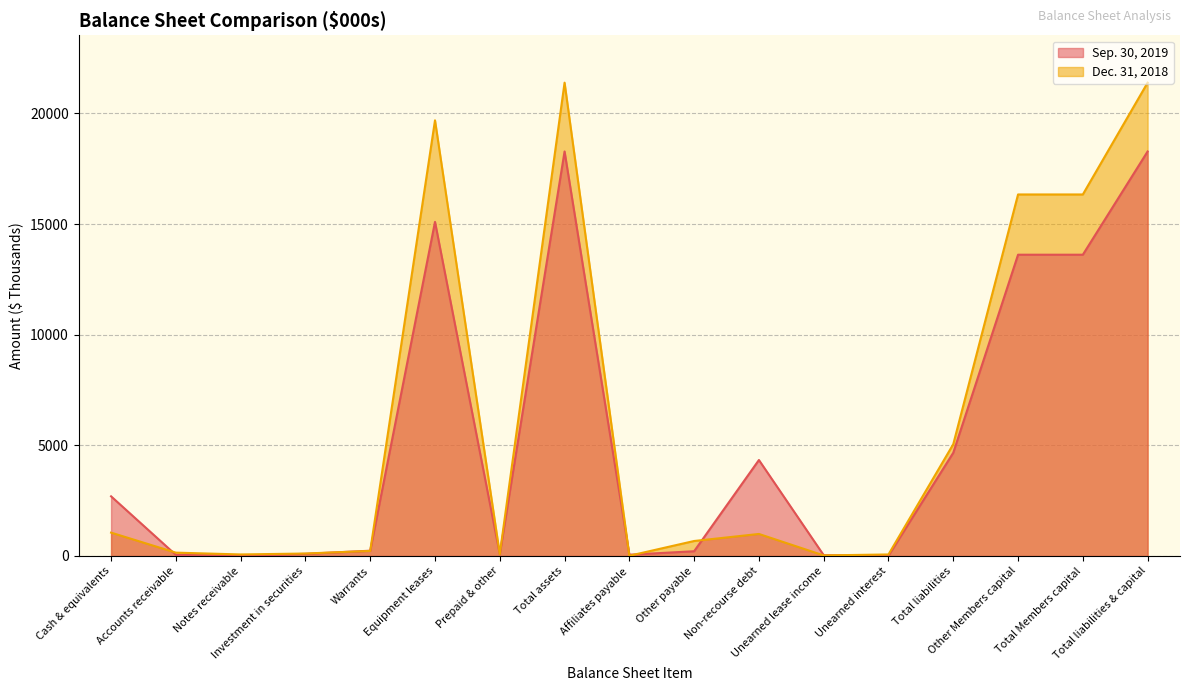

True or false: Sep. 30, 2019 has a value of 50 at Investment in securities.

False